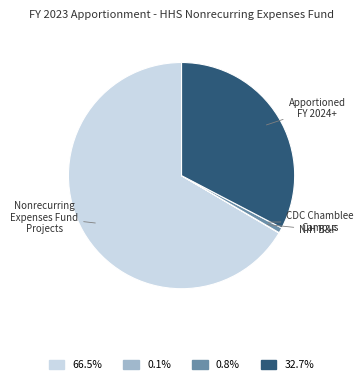

Is there a majority slice in this chart?

Yes